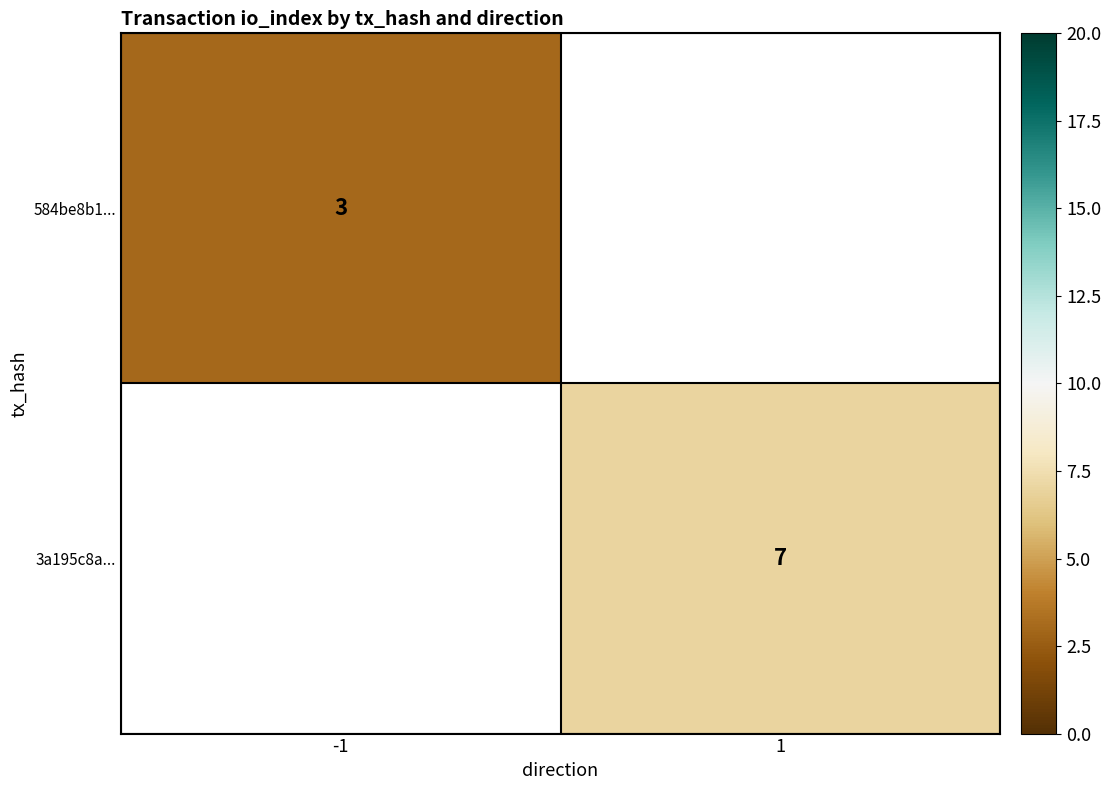

The 3a195c8a... series shows 11 at 1. True or false?

False